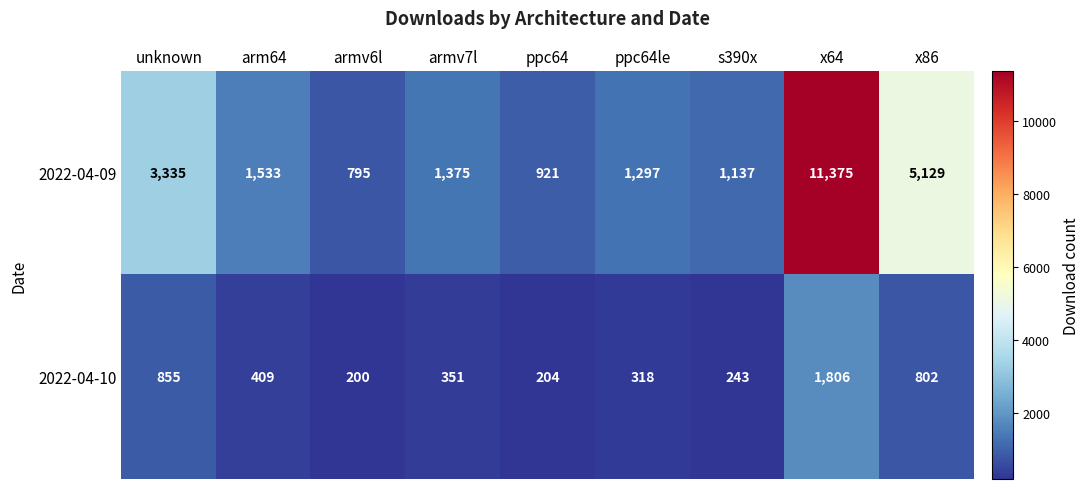

What is the sum of all 2022-04-09 values?

26897